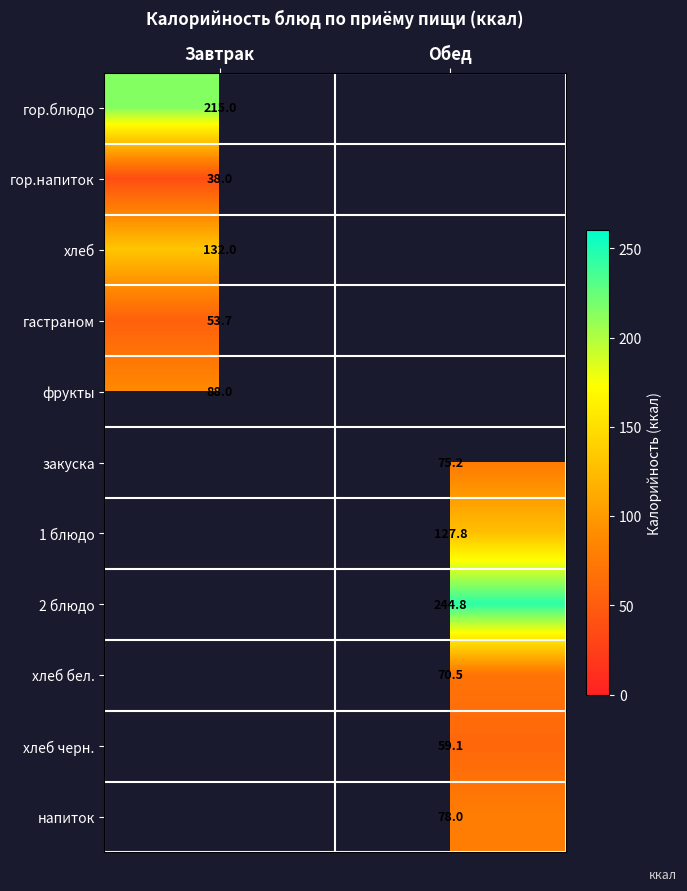

The value of 1 блюдо at Обед is 127.8. True or false?

True